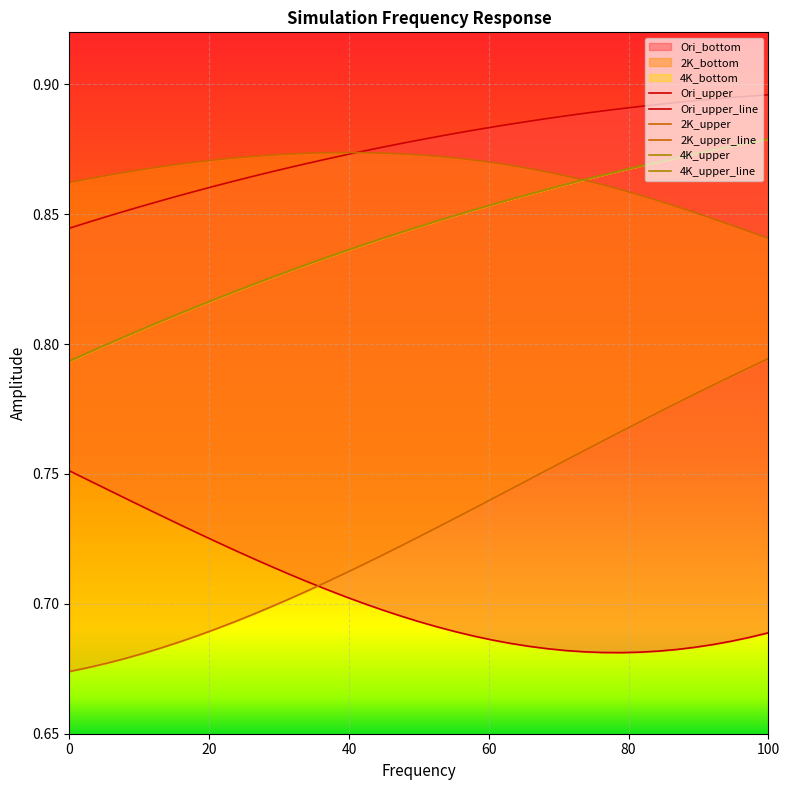

Which series ends up on top after the final intersection of 2K_upper_line and 4K_upper_line?

4K_upper_line